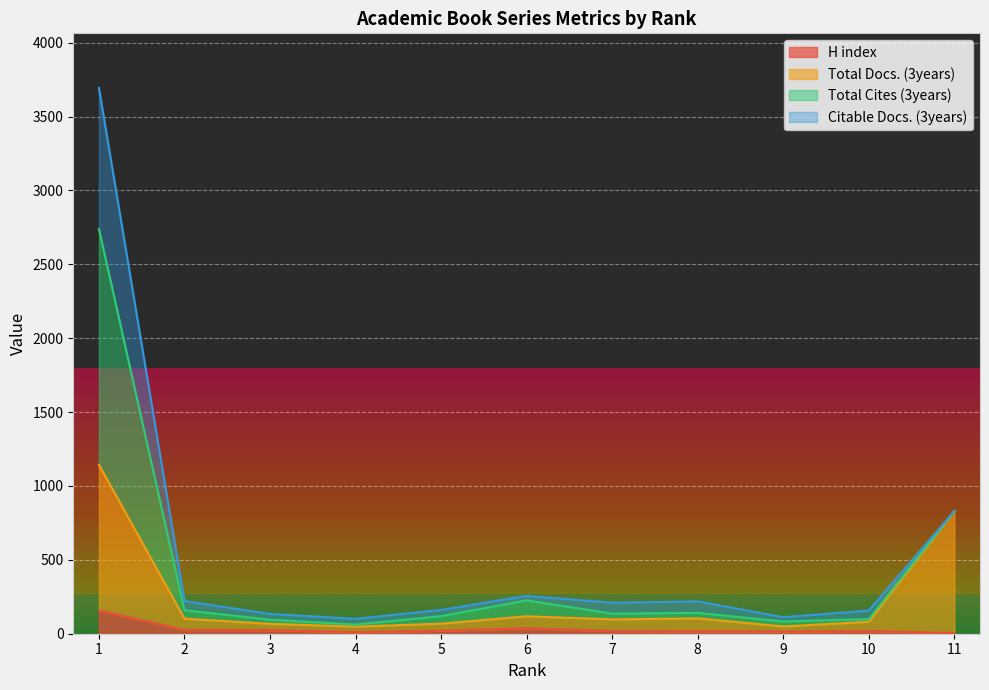

What is the difference between the H index values at 11 and 1?

154